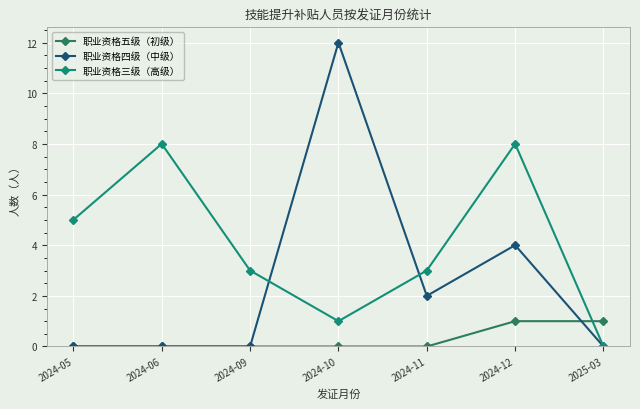

What are all the series names shown in the legend?

职业资格五级（初级）, 职业资格四级（中级）, 职业资格三级（高级）